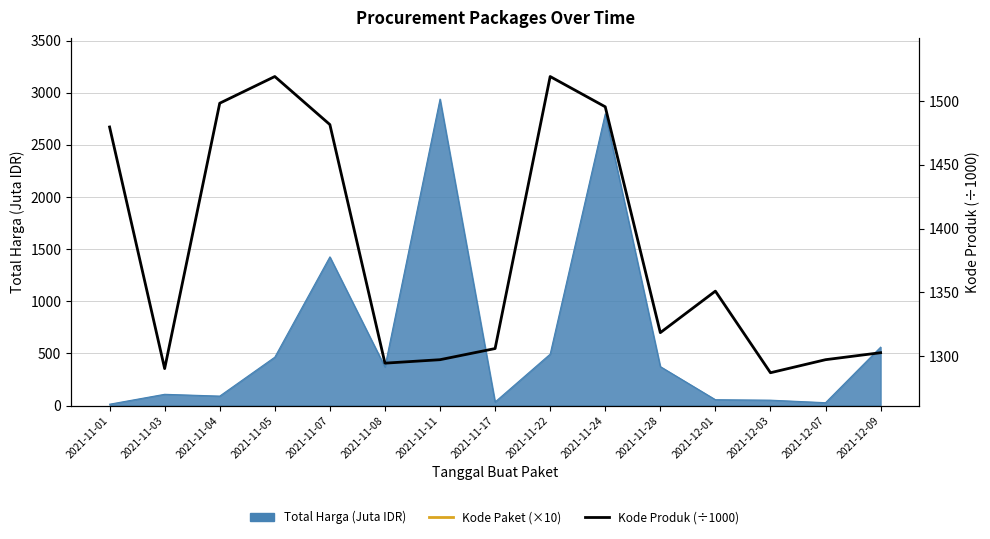

How many data points in Kode Produk (÷1000) are less than 1318?

7